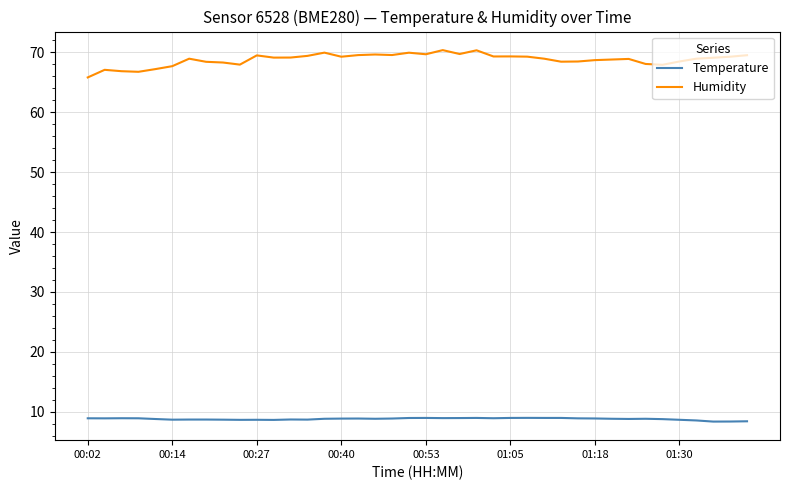

Rank the series by their average value, from lowest to highest.

Temperature, Humidity